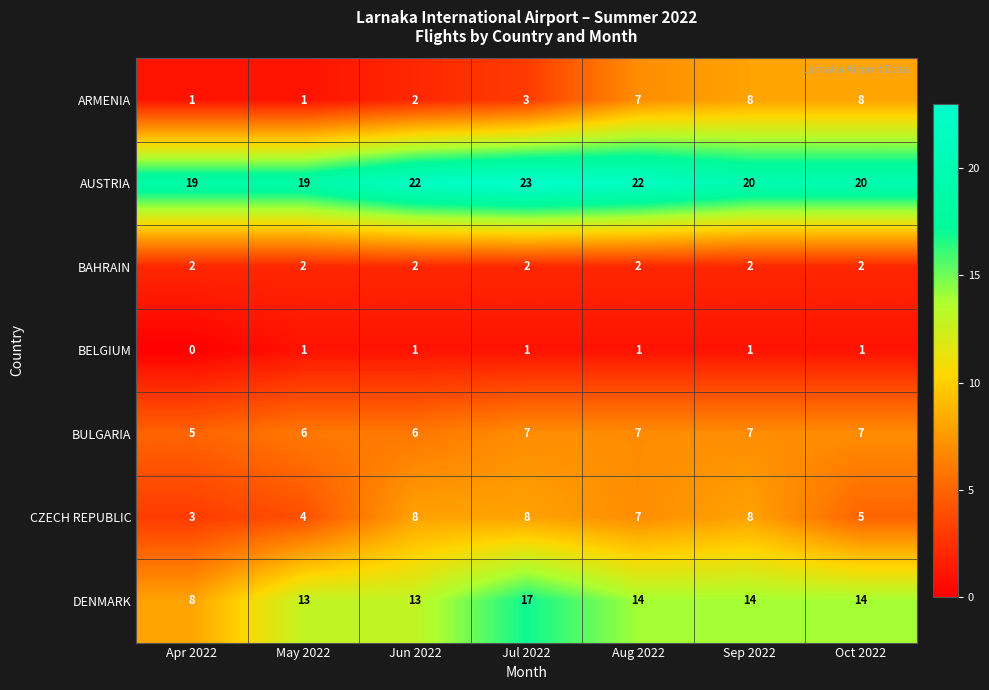

Is it true that BULGARIA equals 12 at Aug 2022?

False